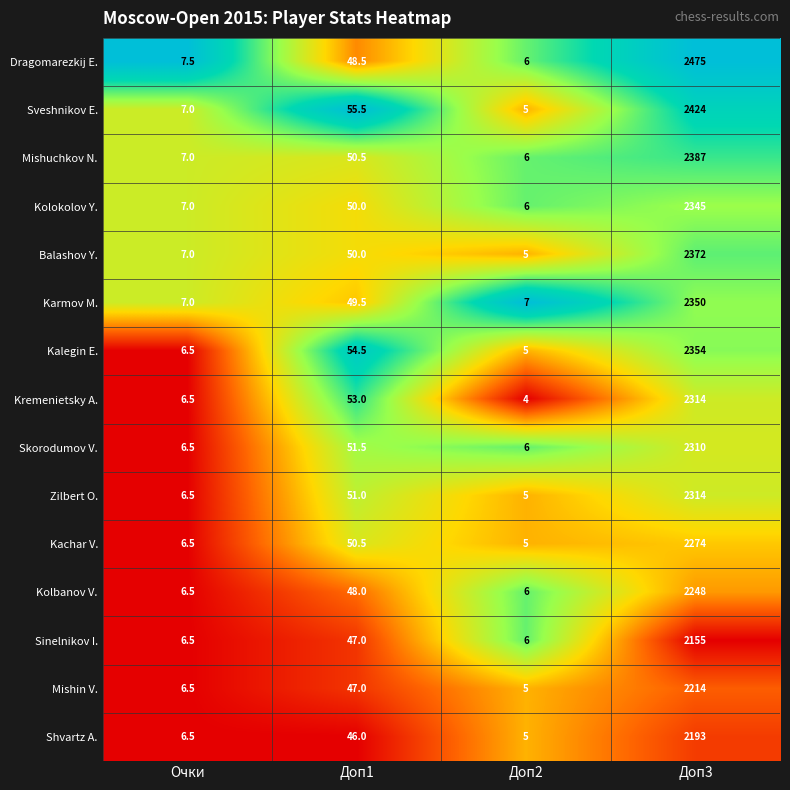

What is the average value of the Shvartz A. series?

562.6